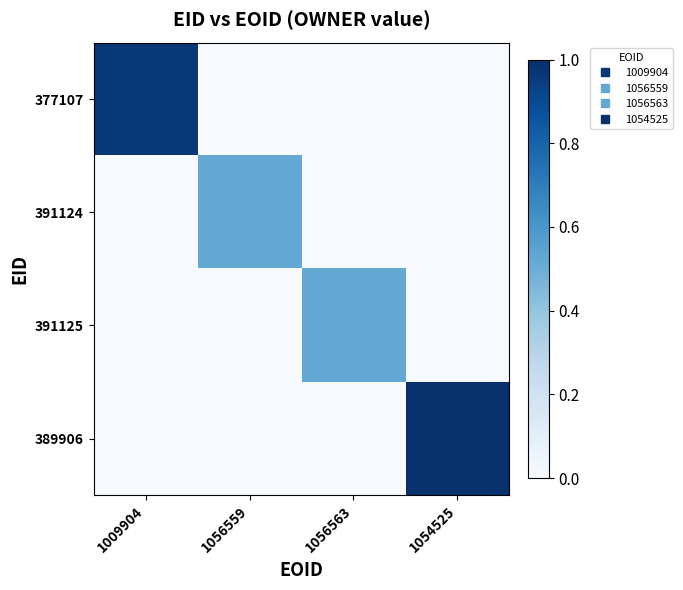

Reading right to left, transcribe all the data shown in this chart.

377107: 1054525=0.0	1056563=0.0	1056559=0.0	1009904=1.0
391124: 1054525=0.0	1056563=0.0	1056559=0.5	1009904=0.0
391125: 1054525=0.0	1056563=0.5	1056559=0.0	1009904=0.0
389906: 1054525=1.0	1056563=0.0	1056559=0.0	1009904=0.0